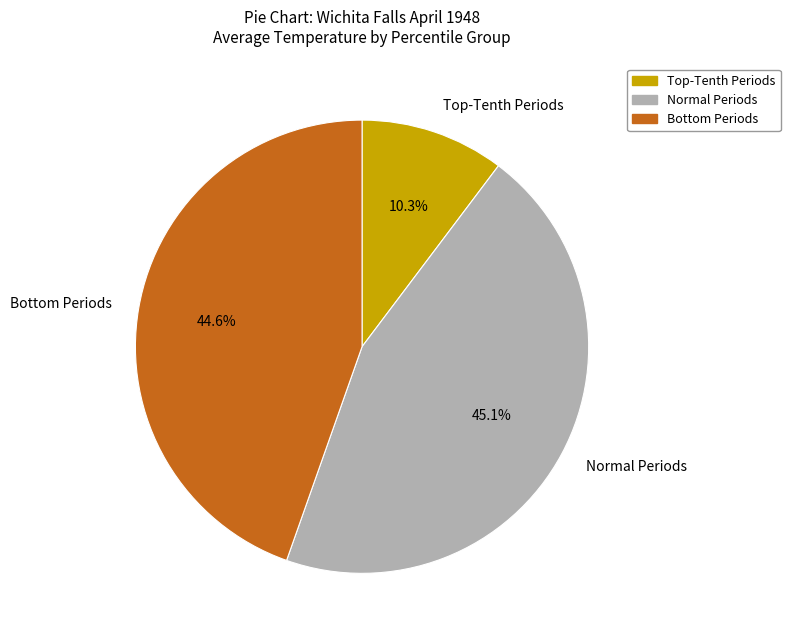

Does any single category account for the majority?

No